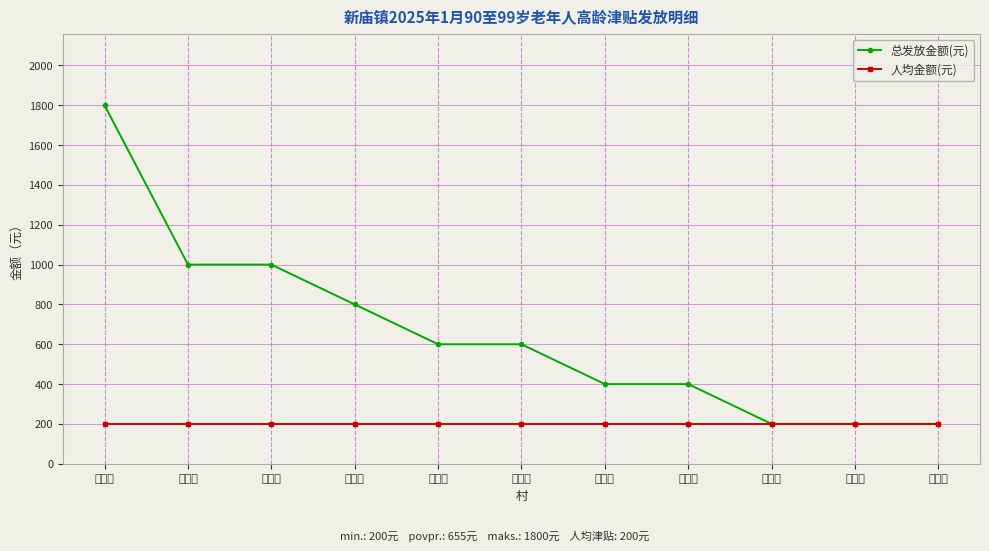

Rank the series at 鸭畈村 from highest to lowest value.

总发放金额(元), 人均金额(元)